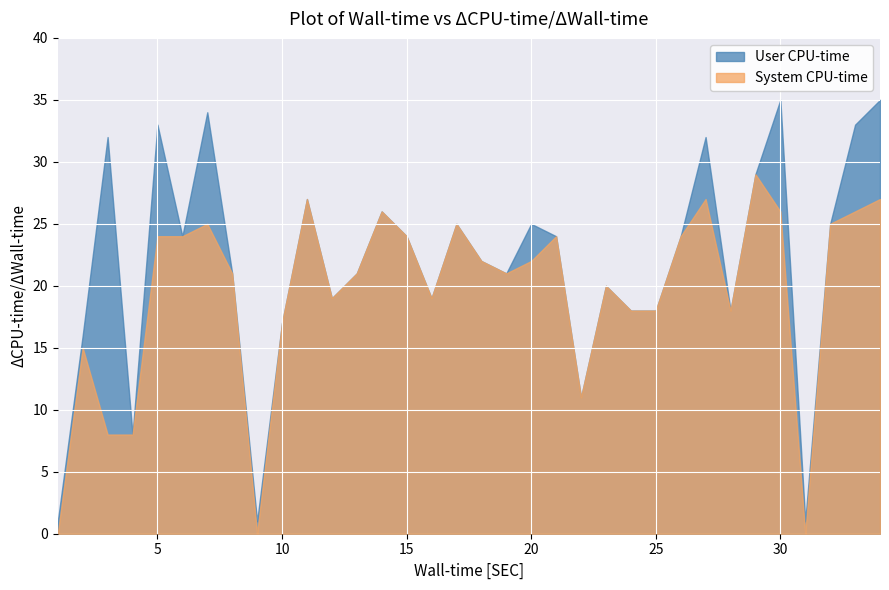

The value of System CPU-time at 15 is 24. True or false?

True